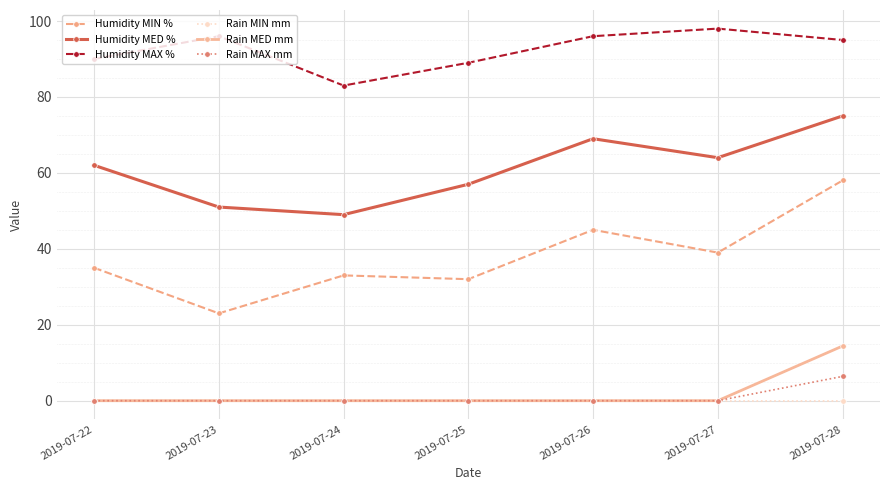

True or false: Humidity MED % and Humidity MIN % intersect in this chart.

False